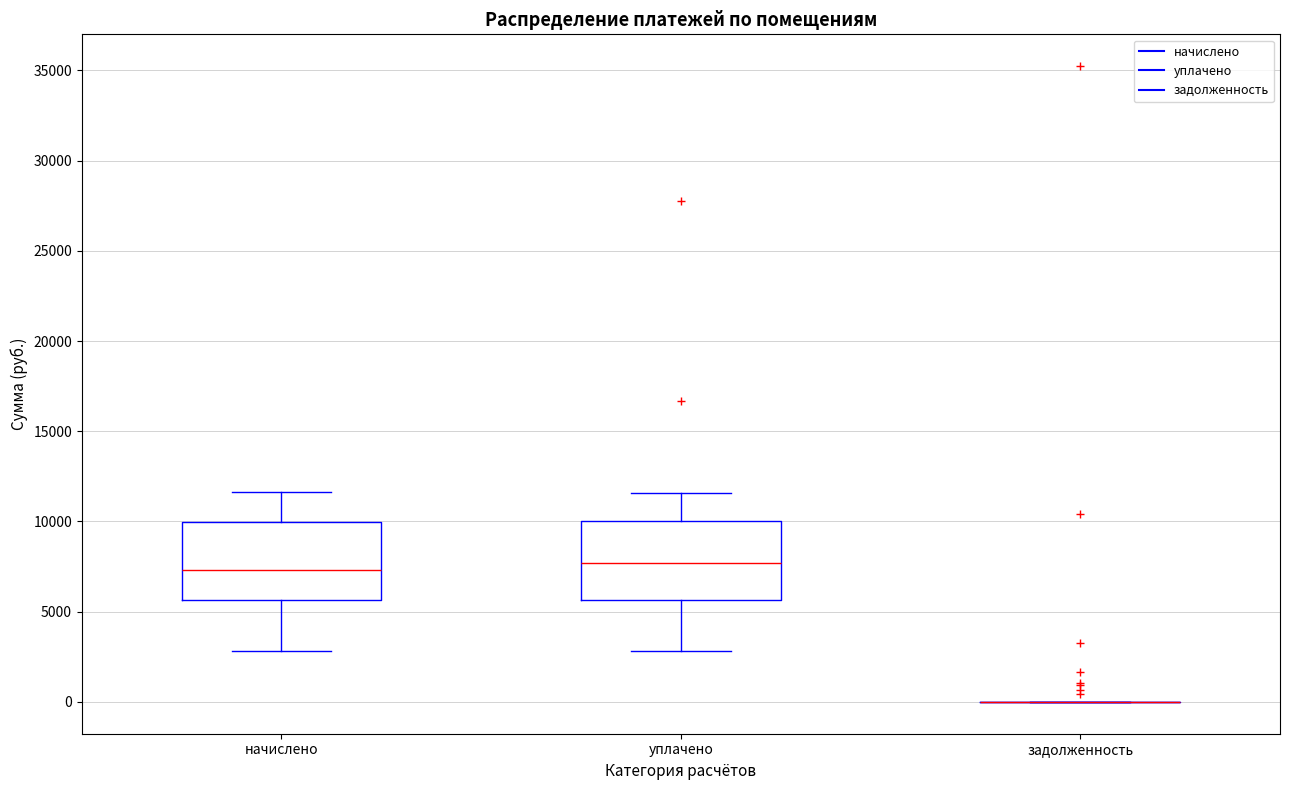

Reading left to right, transcribe this box plot: for each box, give where its median line is, the range the box spans, and where its two whiskers end, as read against the y-axis. The values are not printed on the chart, so give them approximately, as read against the axis.

начислено: median 7500, box 5500 to 10000, whiskers 3000 to 11500
уплачено: median 7500, box 5500 to 10000, whiskers 3000 to 11500
задолженность: box collapsed to a line at 0, whiskers 0 to 0